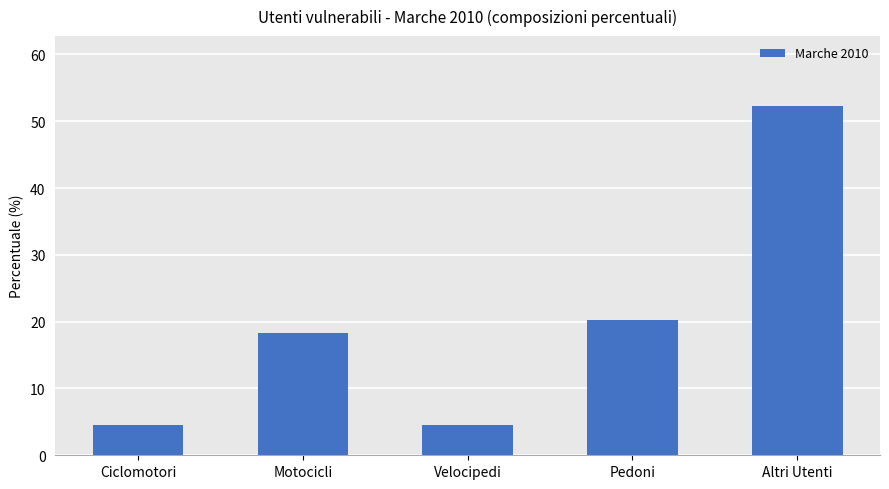

What value does the data have at Altri Utenti?

52.3